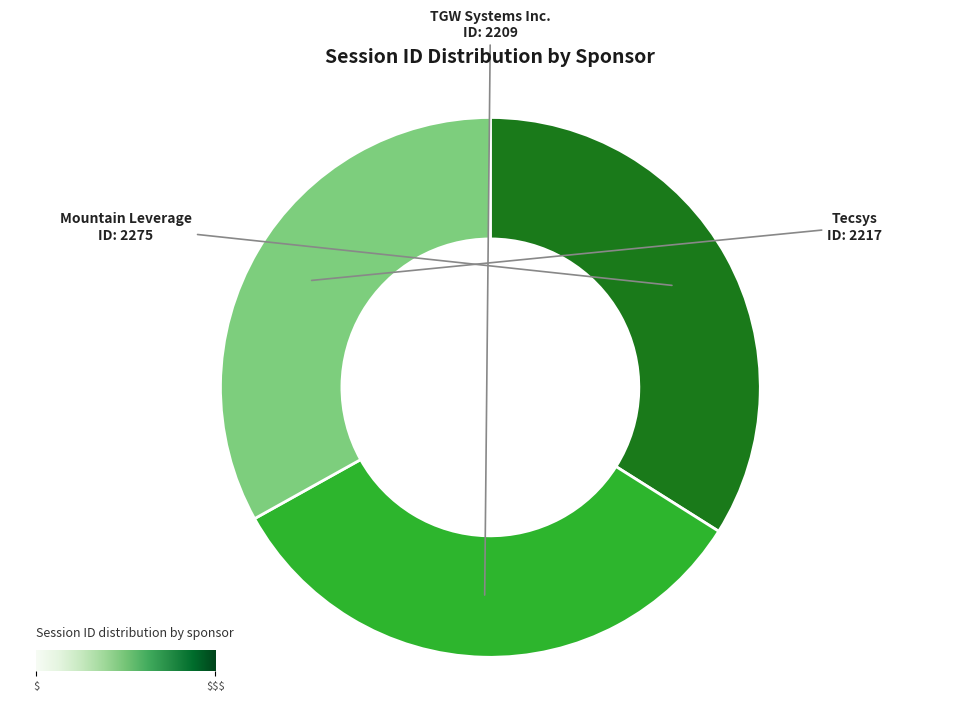

The TGW Systems Inc. slice represents 33% of the pie. True or false?

True